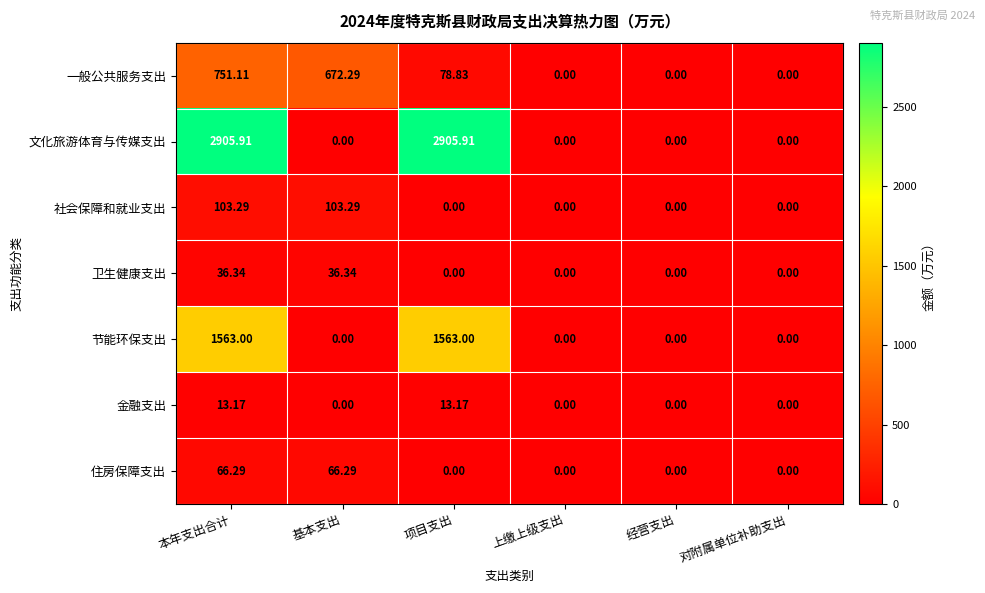

Which series has the largest total across all categories?

文化旅游体育与传媒支出